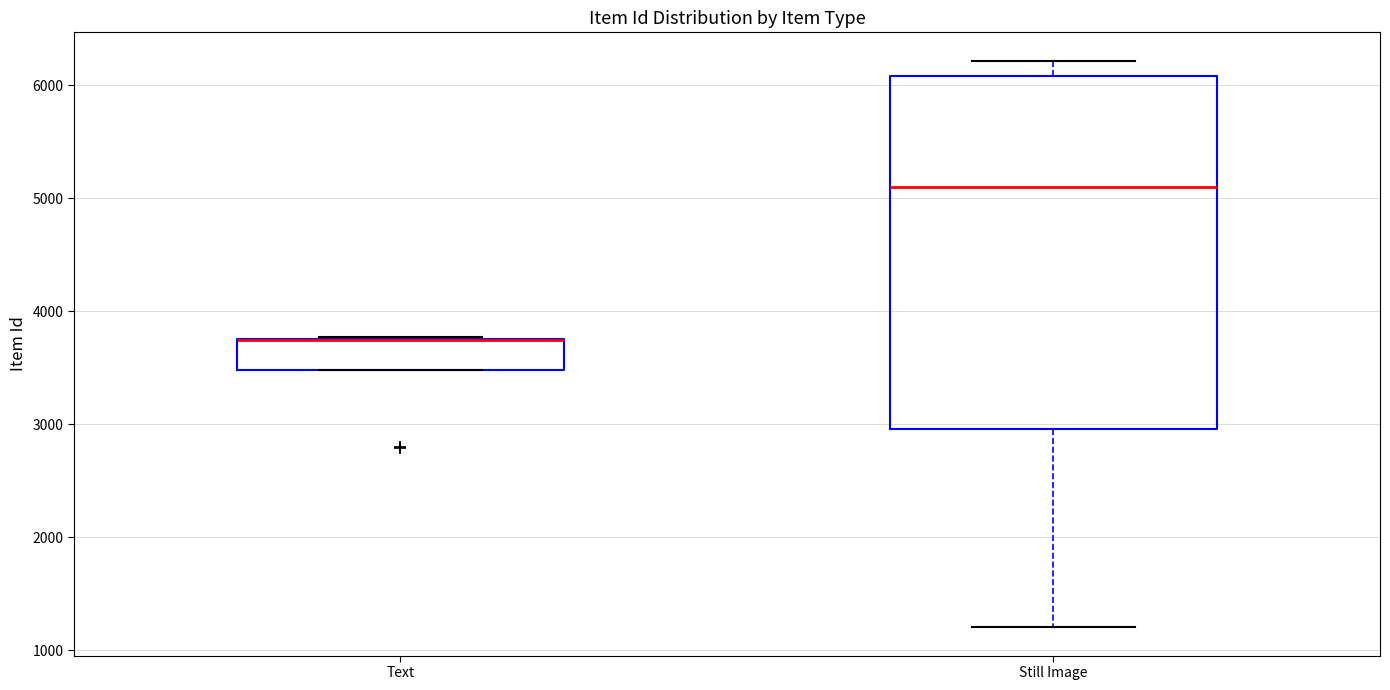

Reading left to right, transcribe this box plot: for each box, give where its median line is, the range the box spans, and where its two whiskers end, as read against the y-axis. The values are not printed on the chart, so give them approximately, as read against the axis.

Text: median 3700 (drawn on the box's upper edge), box 3500 to 3800, whiskers 3500 to 3800
Still Image: median 5100, box 3000 to 6100, whiskers 1200 to 6200